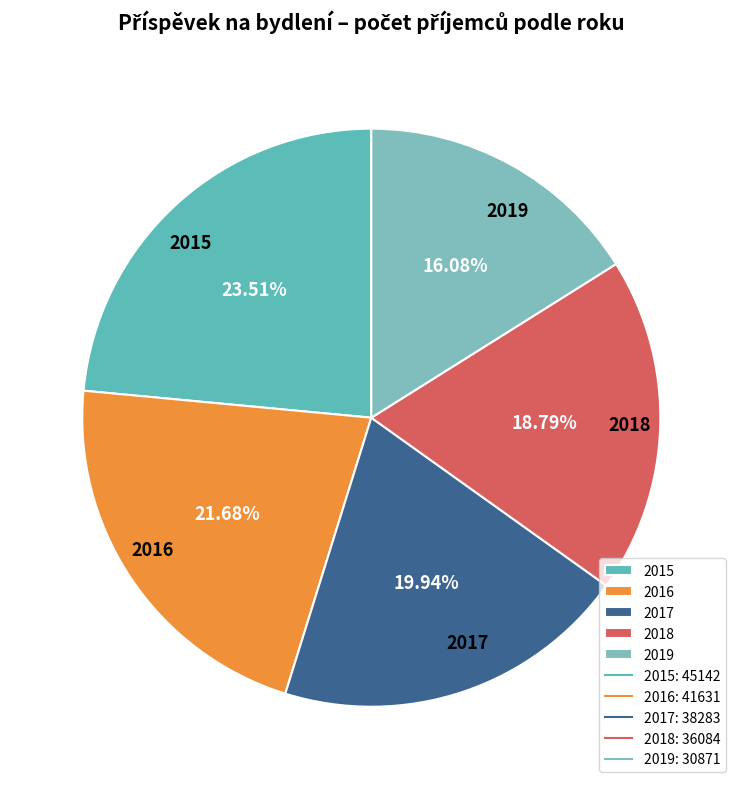

To the nearest percent, what is the average slice percentage?

20%